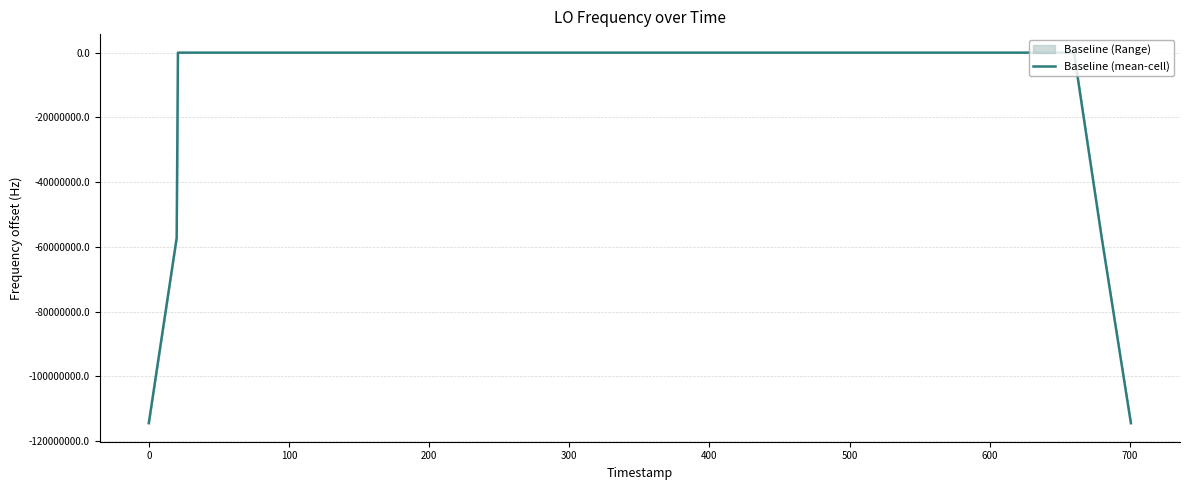

What is the minimum value for Baseline (mean-cell)?

-114418800.7